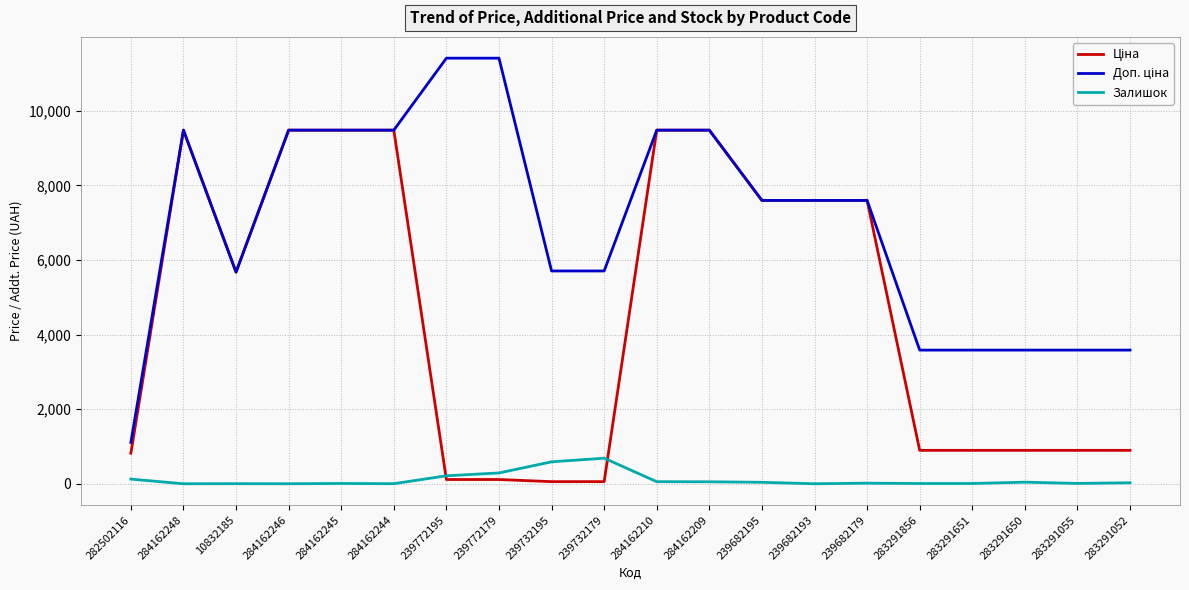

What is the total value across all series at 284162248?

18960.1